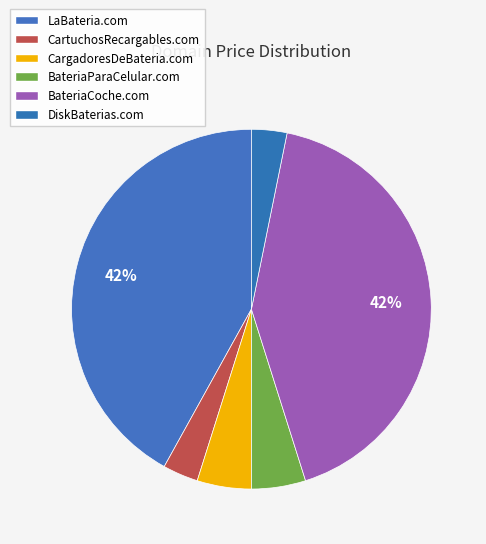

To the nearest percent, what is the difference between the largest and smallest slice percentages?

39%